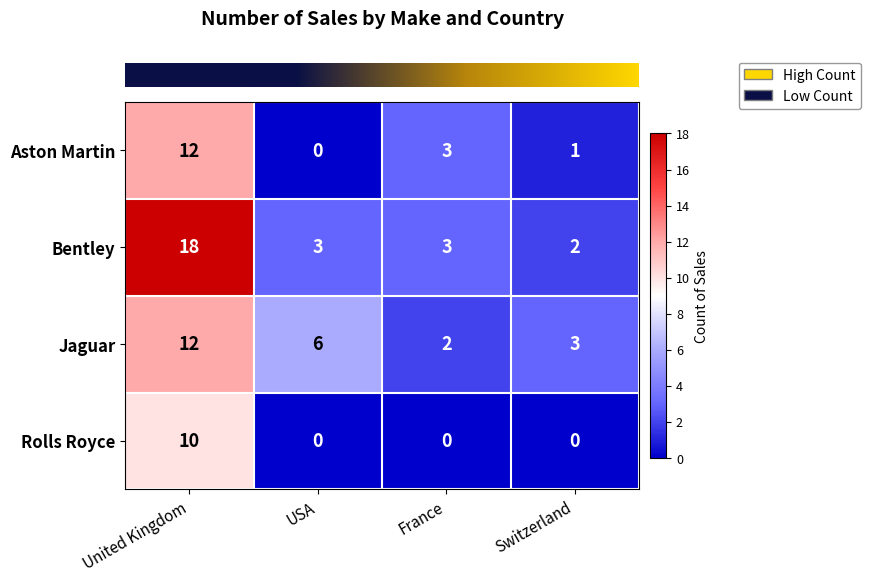

Which series changed the most between USA and Switzerland?

Jaguar